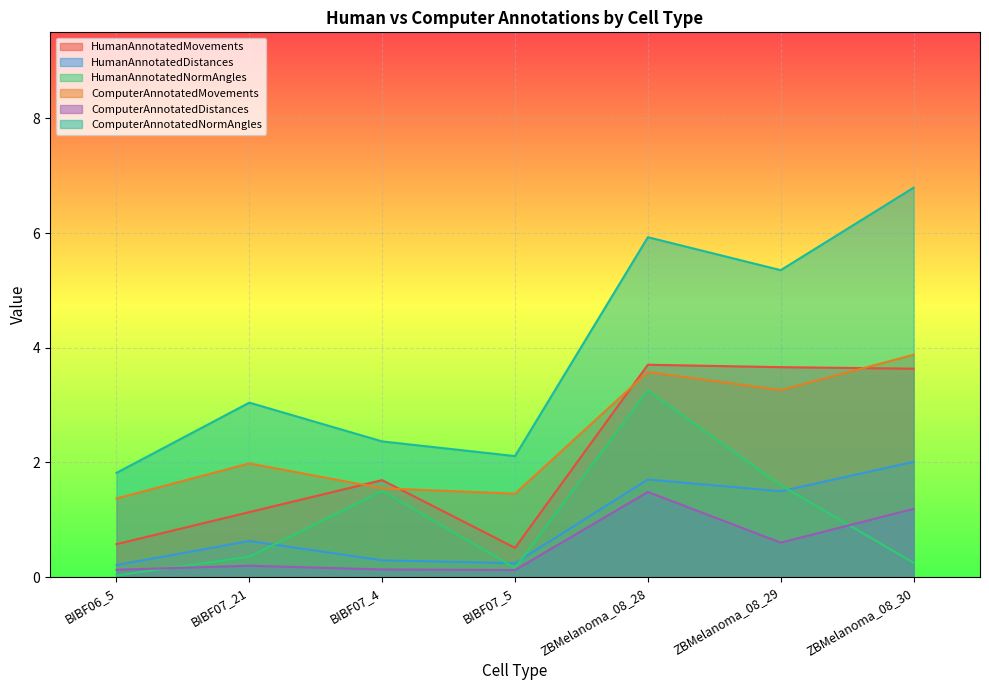

Where is the first local minimum for HumanAnnotatedDistances?

BIBF07_5